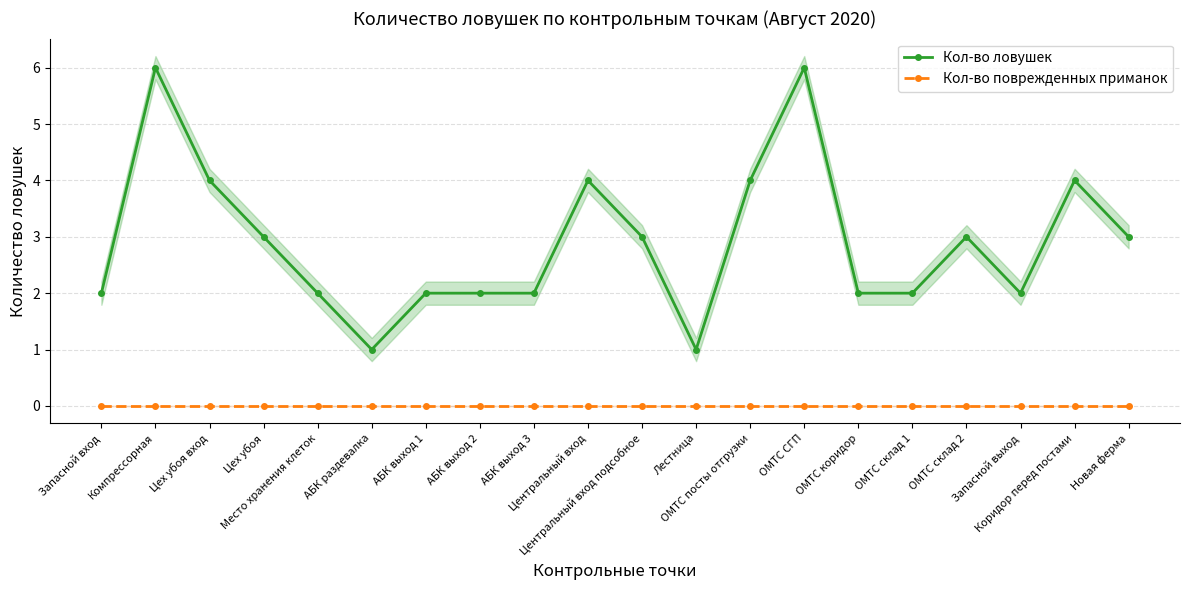

Rank the categories by Кол-во поврежденных приманок value from highest to lowest.

Запасной вход, Компрессорная, Цех убоя вход, Цех убоя, Место хранения клеток, АБК раздевалка, АБК выход 1, АБК выход 2, АБК выход 3, Центральный вход, Центральный вход подсобное, Лестница, ОМТС посты отгрузки, ОМТС СГП, ОМТС коридор, ОМТС склад 1, ОМТС склад 2, Запасной выход, Коридор перед постами, Новая ферма